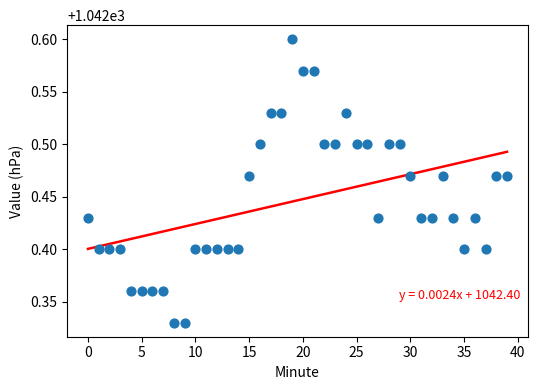

What is the range of Y values (max minus min)?

0.3